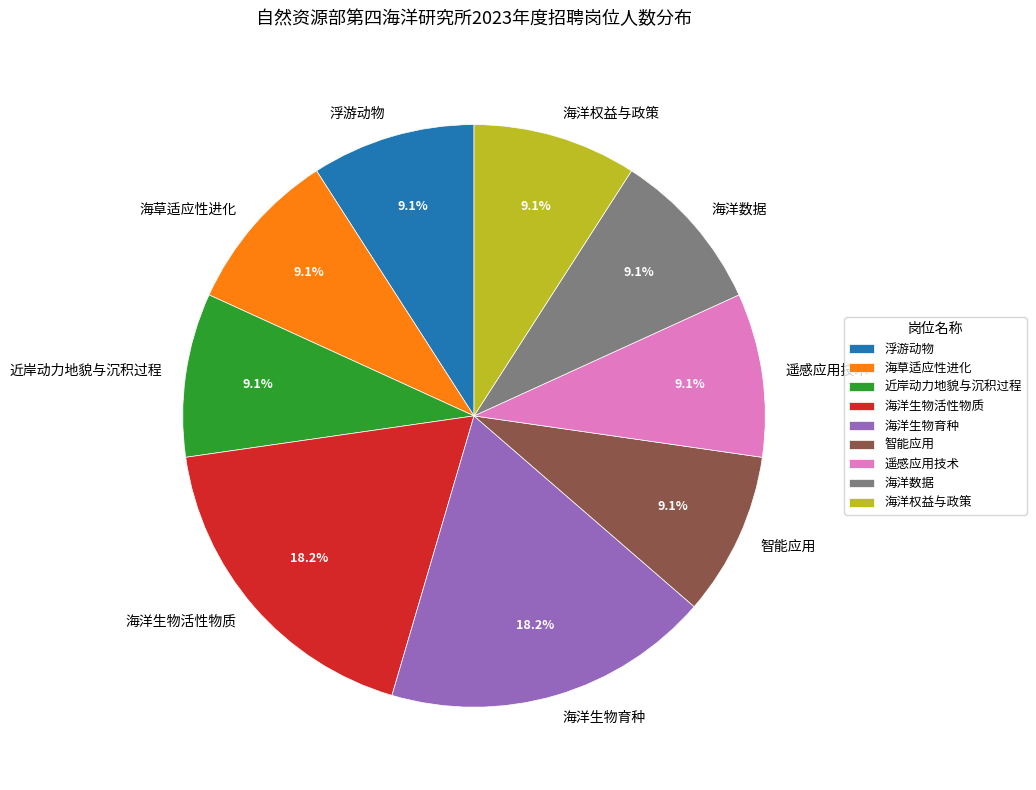

Approximately how many times larger is the value at 海洋权益与政策 compared to 浮游动物?

1.0